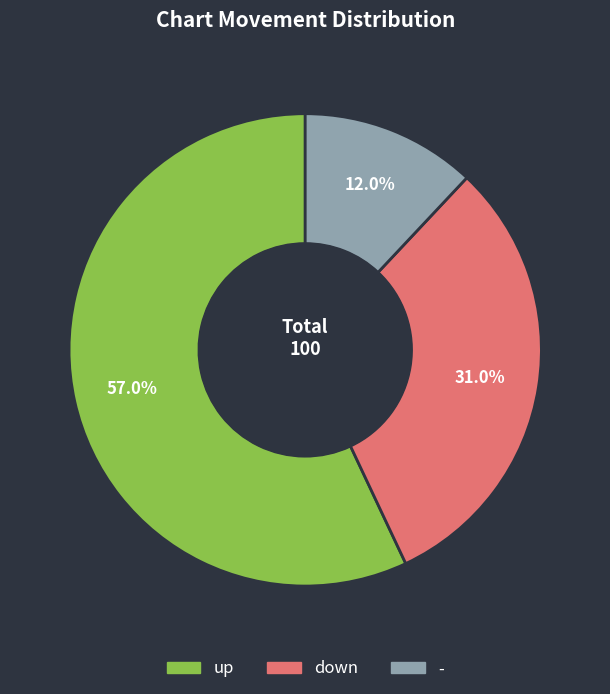

Which has a higher value, up or -?

up